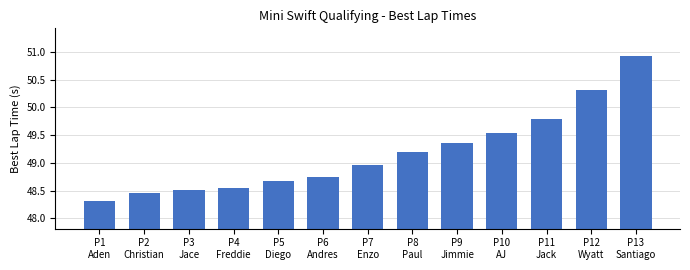

What is the minimum value shown in the chart?

48.3